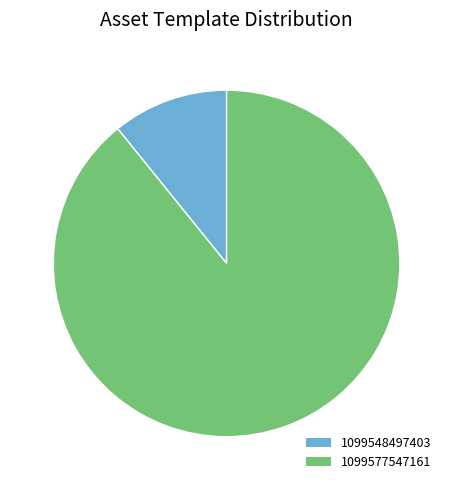

What is the ratio of the value at 1099577547161 to the value at 1099548497403?

8.2